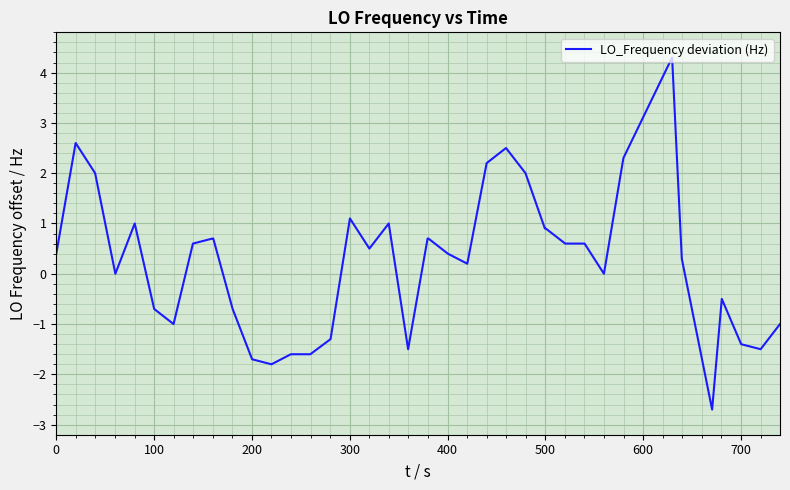

What is the maximum value shown in the chart?

4.3